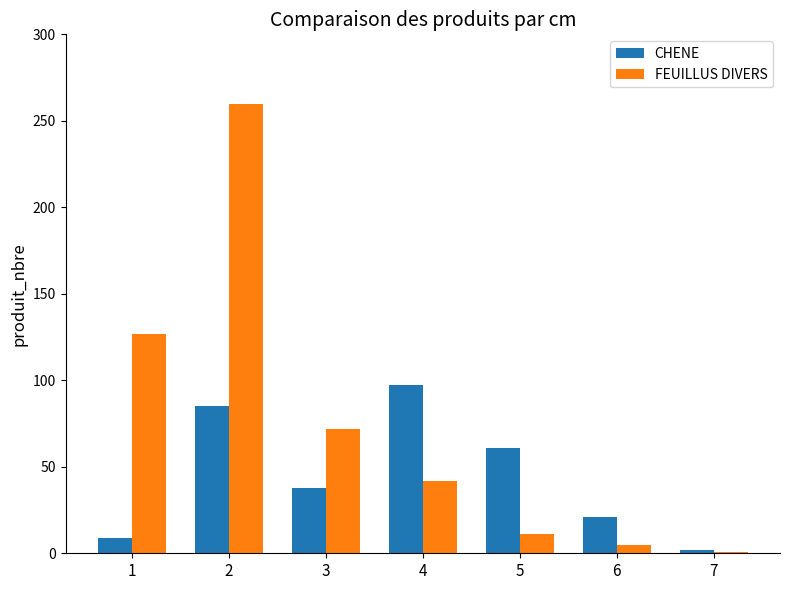

What is the value of the CHENE bar at the 4th from the left?

97